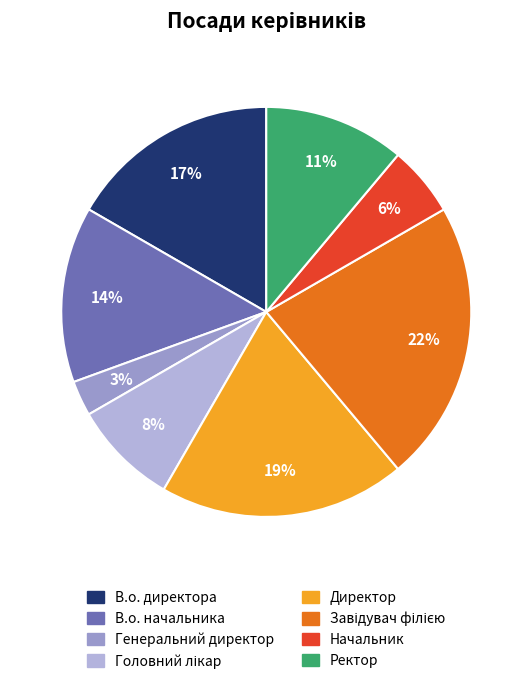

Do Директор and Ректор together represent more than half of the pie?

No